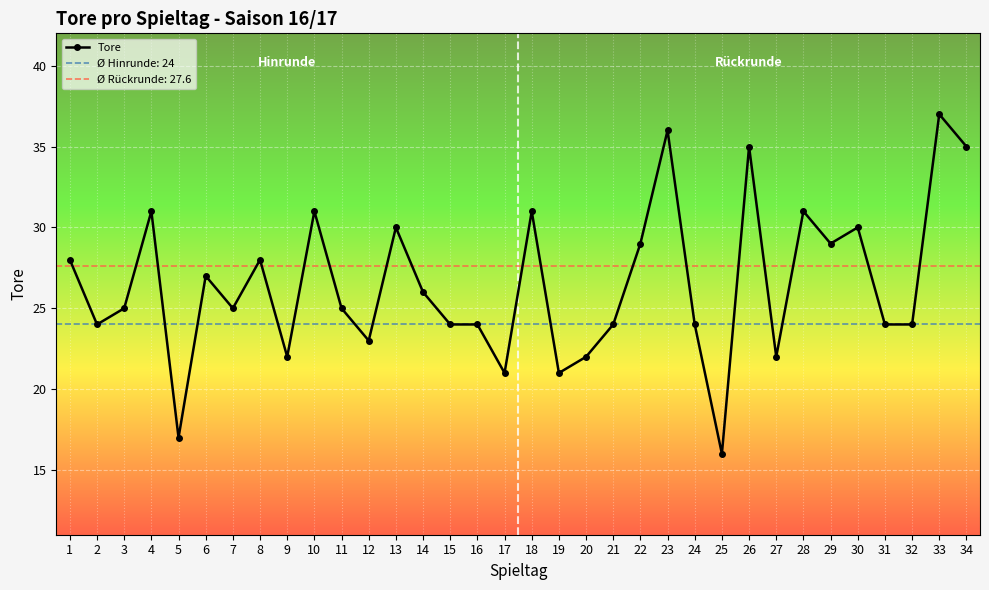

What is the average value?

26